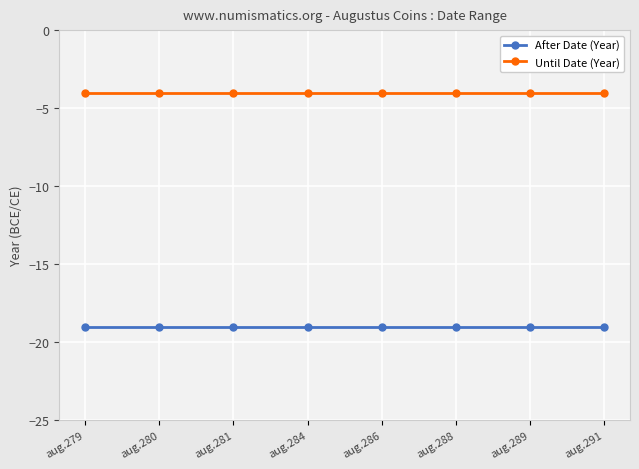

True or false: Until Date (Year) and After Date (Year) intersect in this chart.

False